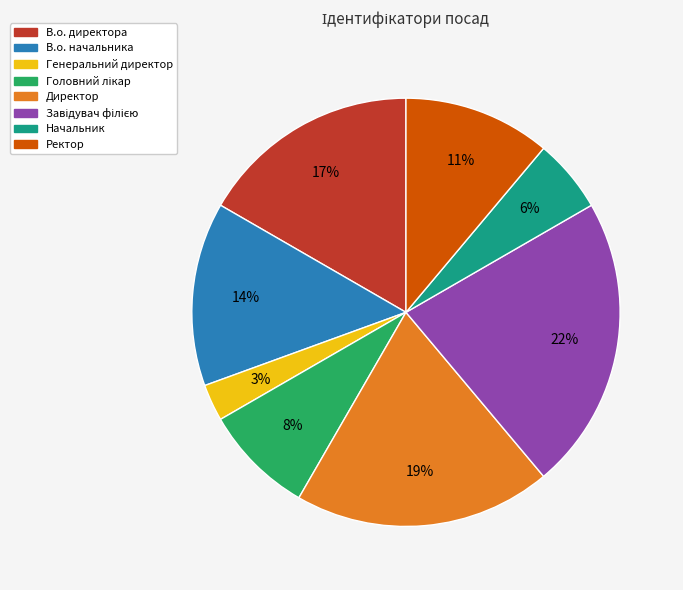

The В.о. директора slice represents 25% of the pie. True or false?

False